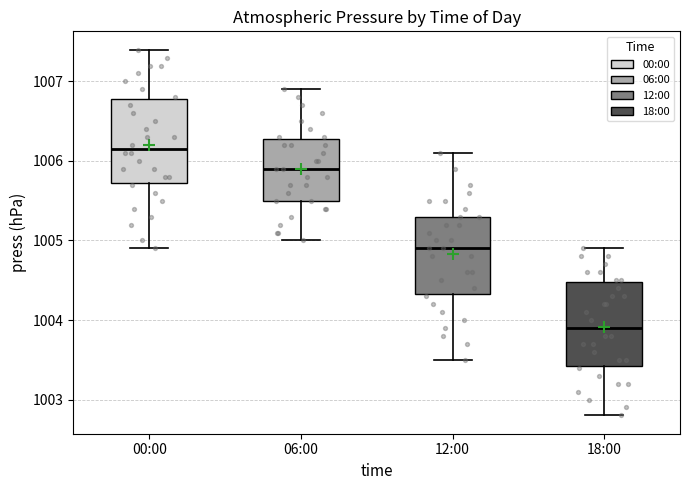

Reading left to right, read every box against the y-axis: the position of its median line, the range the box covers, and the ends of its whiskers. The values are not printed on the chart, so give them approximately, as read against the axis.

00:00: median 1006.2, box 1005.7 to 1006.8, whiskers 1004.9 to 1007.4
06:00: median 1005.9, box 1005.5 to 1006.3, whiskers 1005.0 to 1006.9
12:00: median 1004.9, box 1004.3 to 1005.3, whiskers 1003.5 to 1006.1
18:00: median 1003.9, box 1003.4 to 1004.5, whiskers 1002.8 to 1004.9